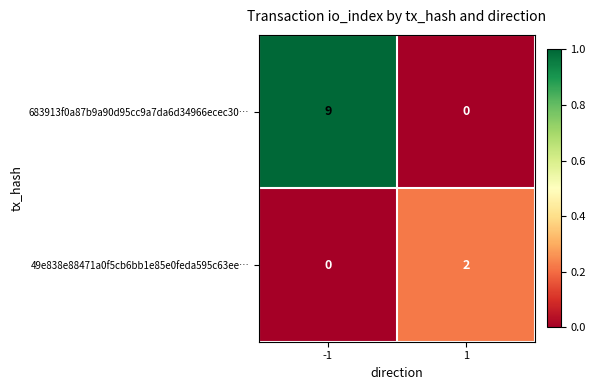

What is the spread (max minus min) of values at 1?

2